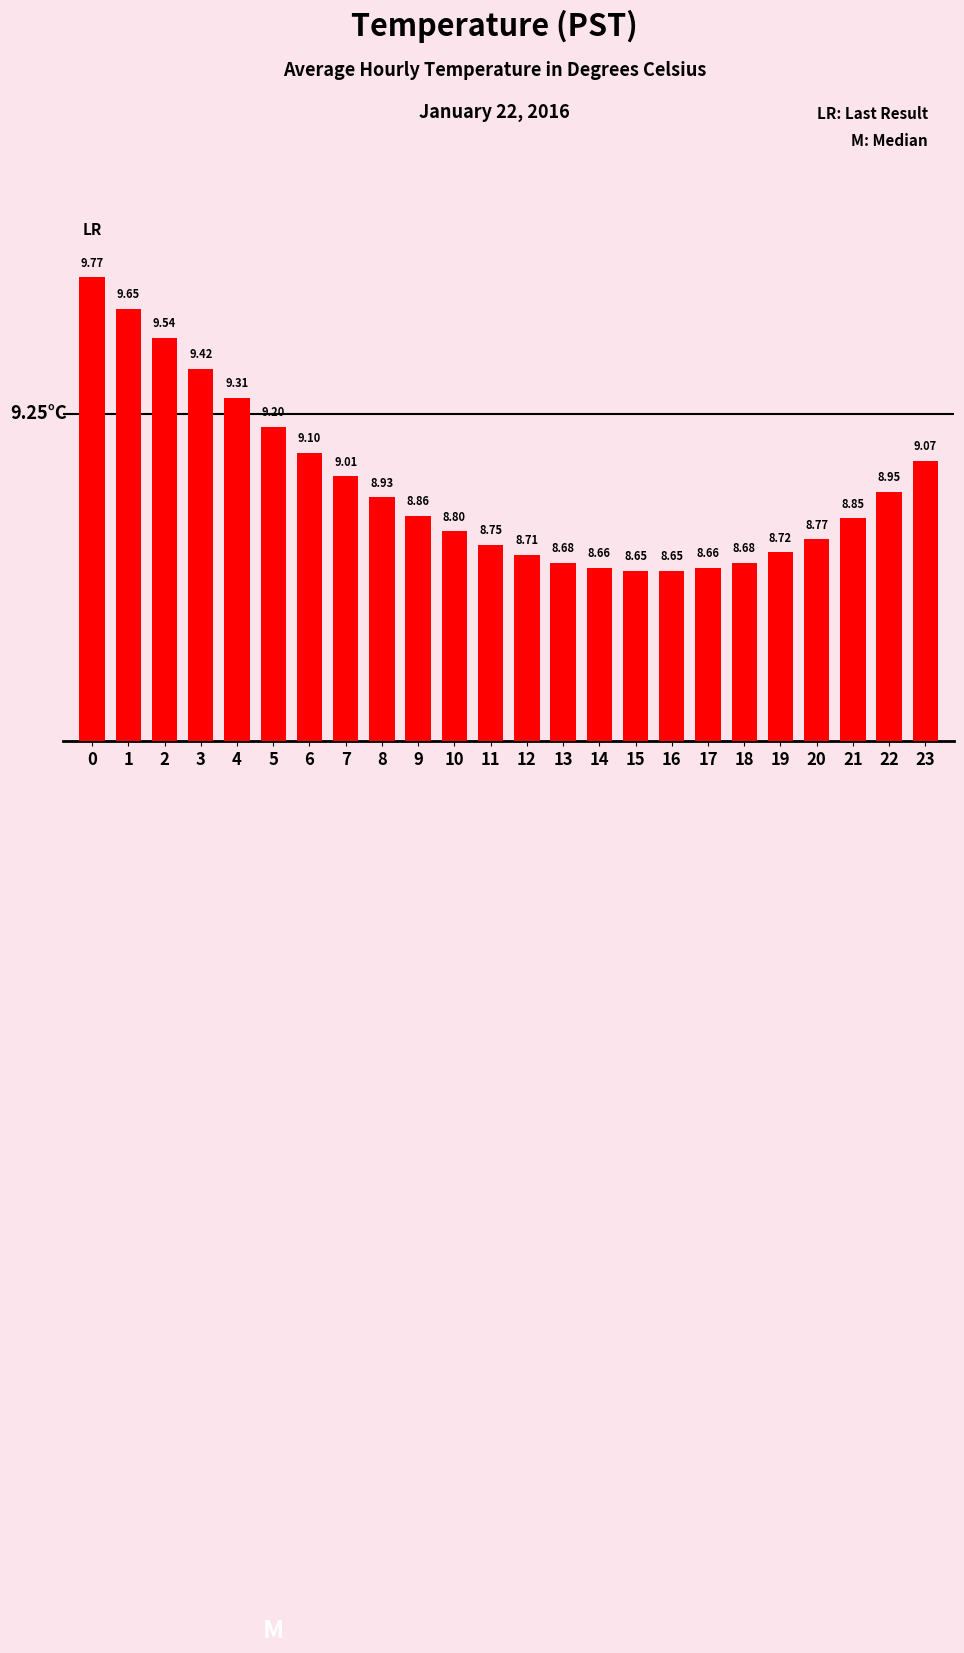

How many bars are there in total?

24